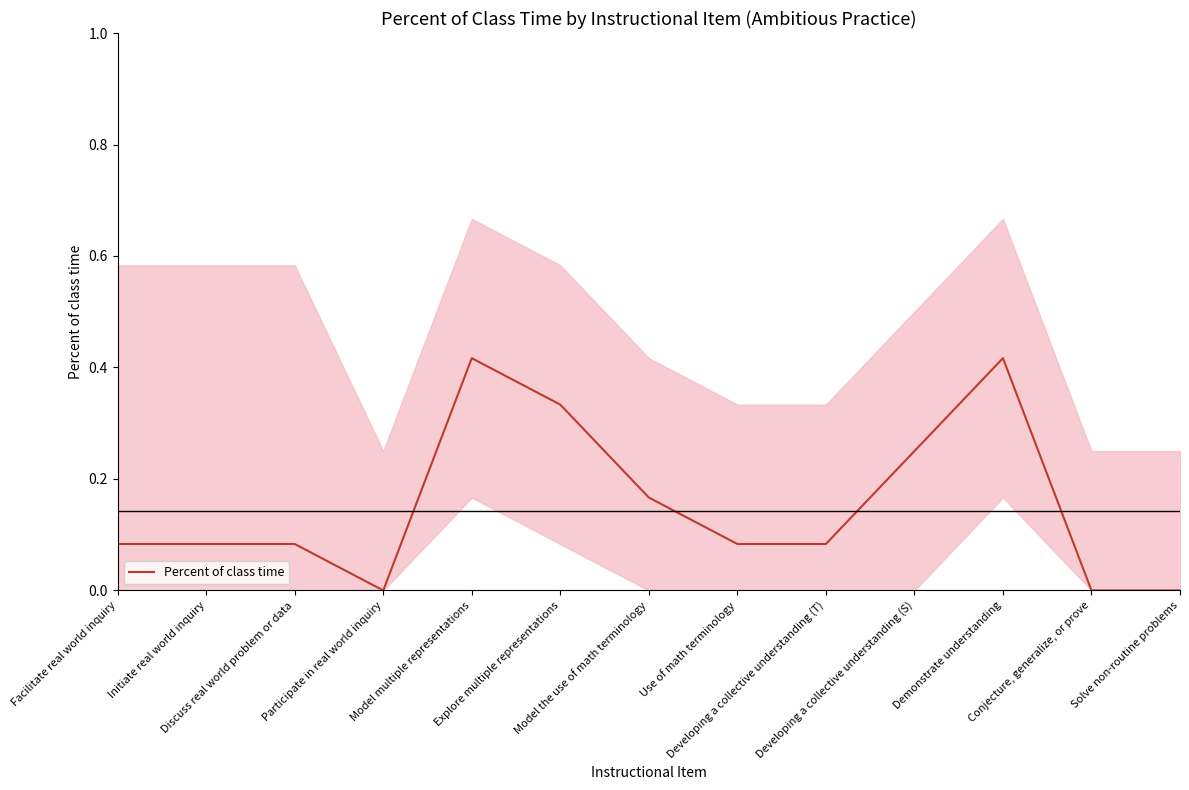

Between Conjecture, generalize, or prove and Developing a collective understanding (T), which is larger?

Developing a collective understanding (T)